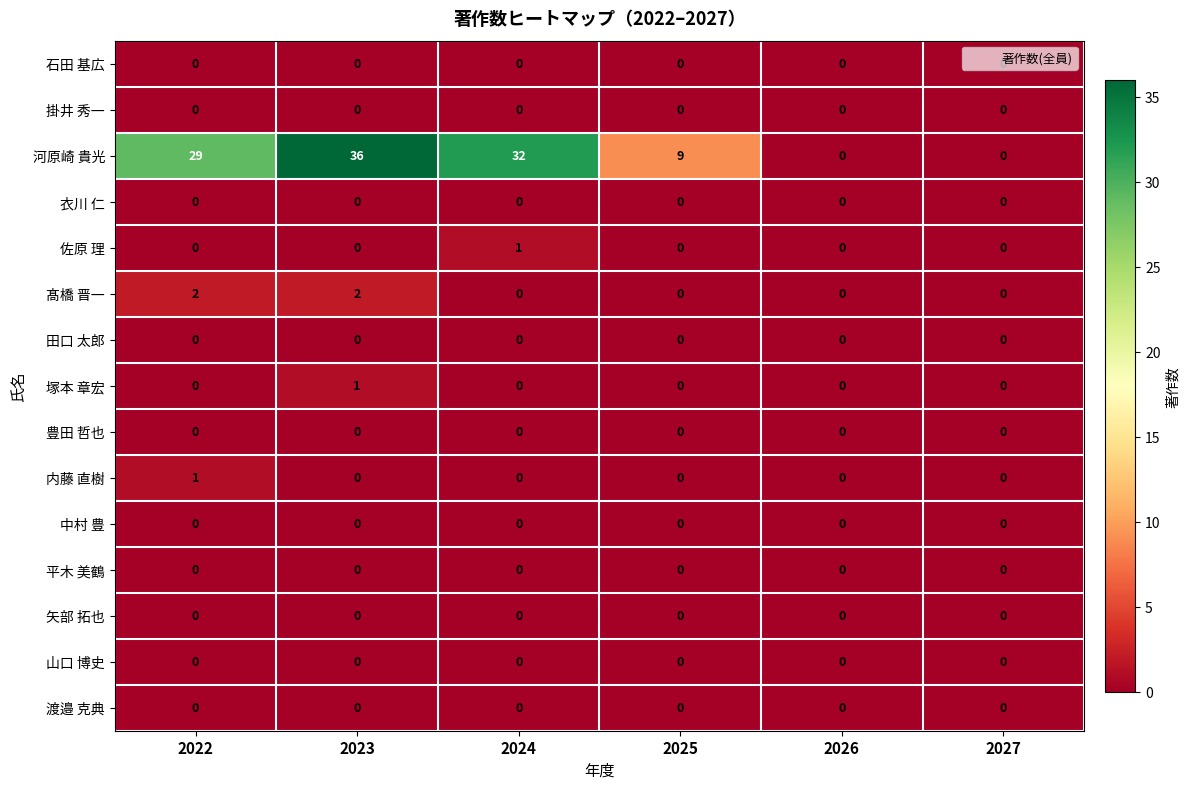

How many categories are shown in the chart?

6